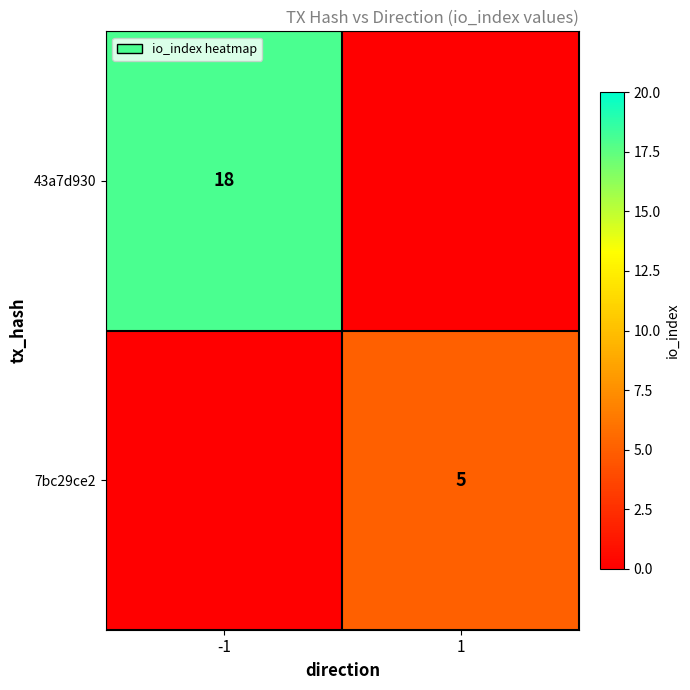

At which category is the sum across all series the highest?

-1